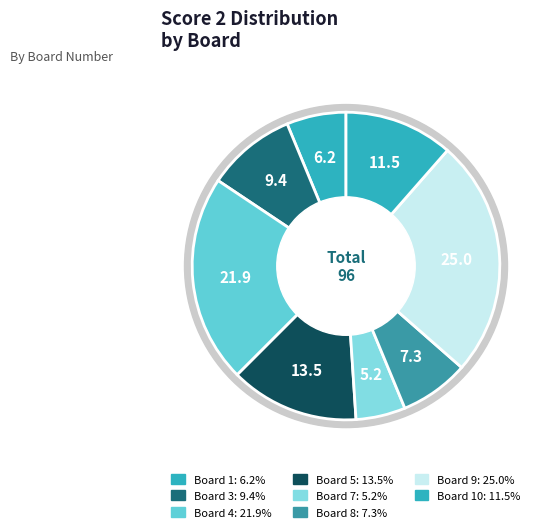

What percentage is the 9 slice, to the nearest percent?

25%